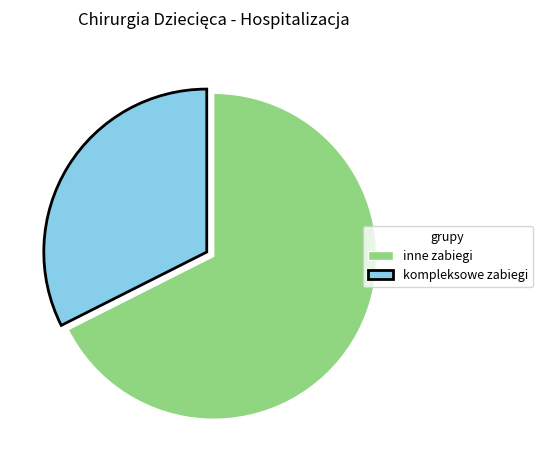

True or false: inne zabiegi accounts for 68% of the total.

True